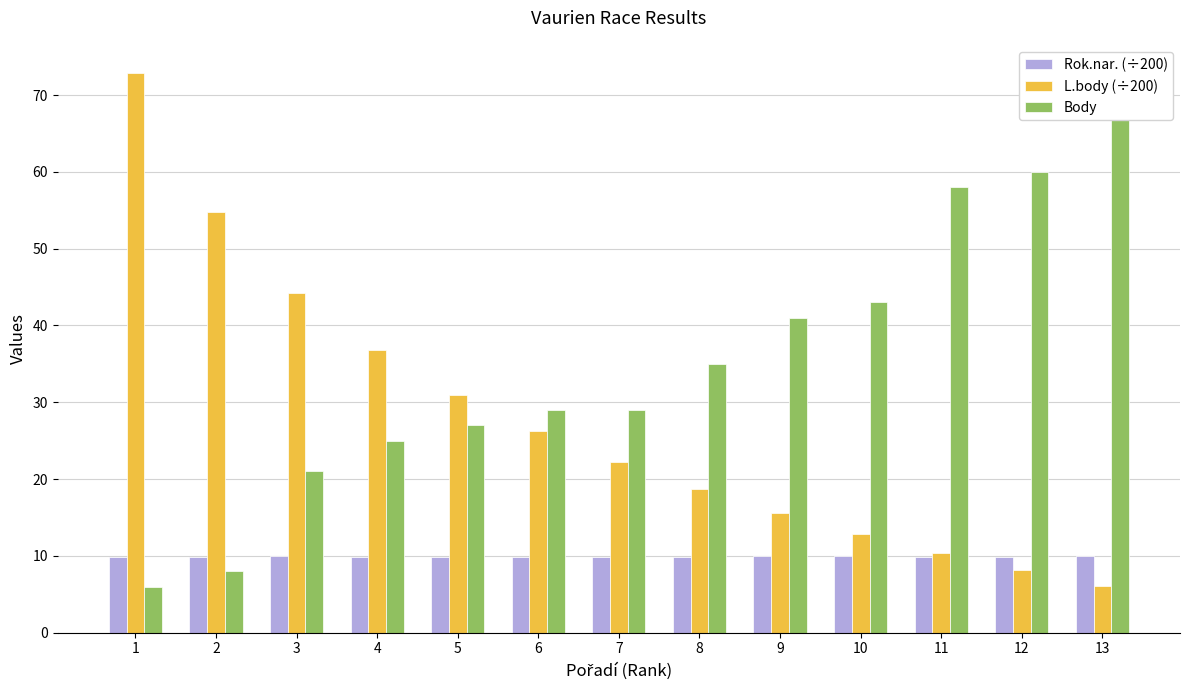

Count the number of categories in the chart.

13